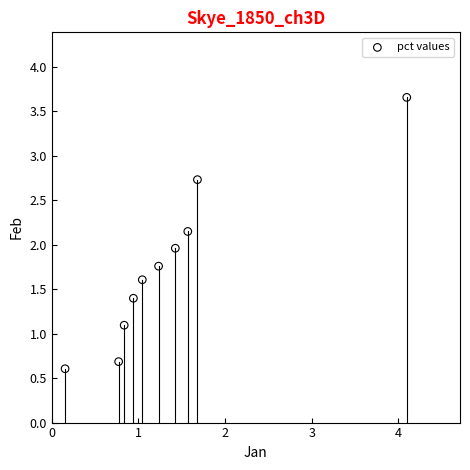

What is the range of Y values (max minus min)?

3.1